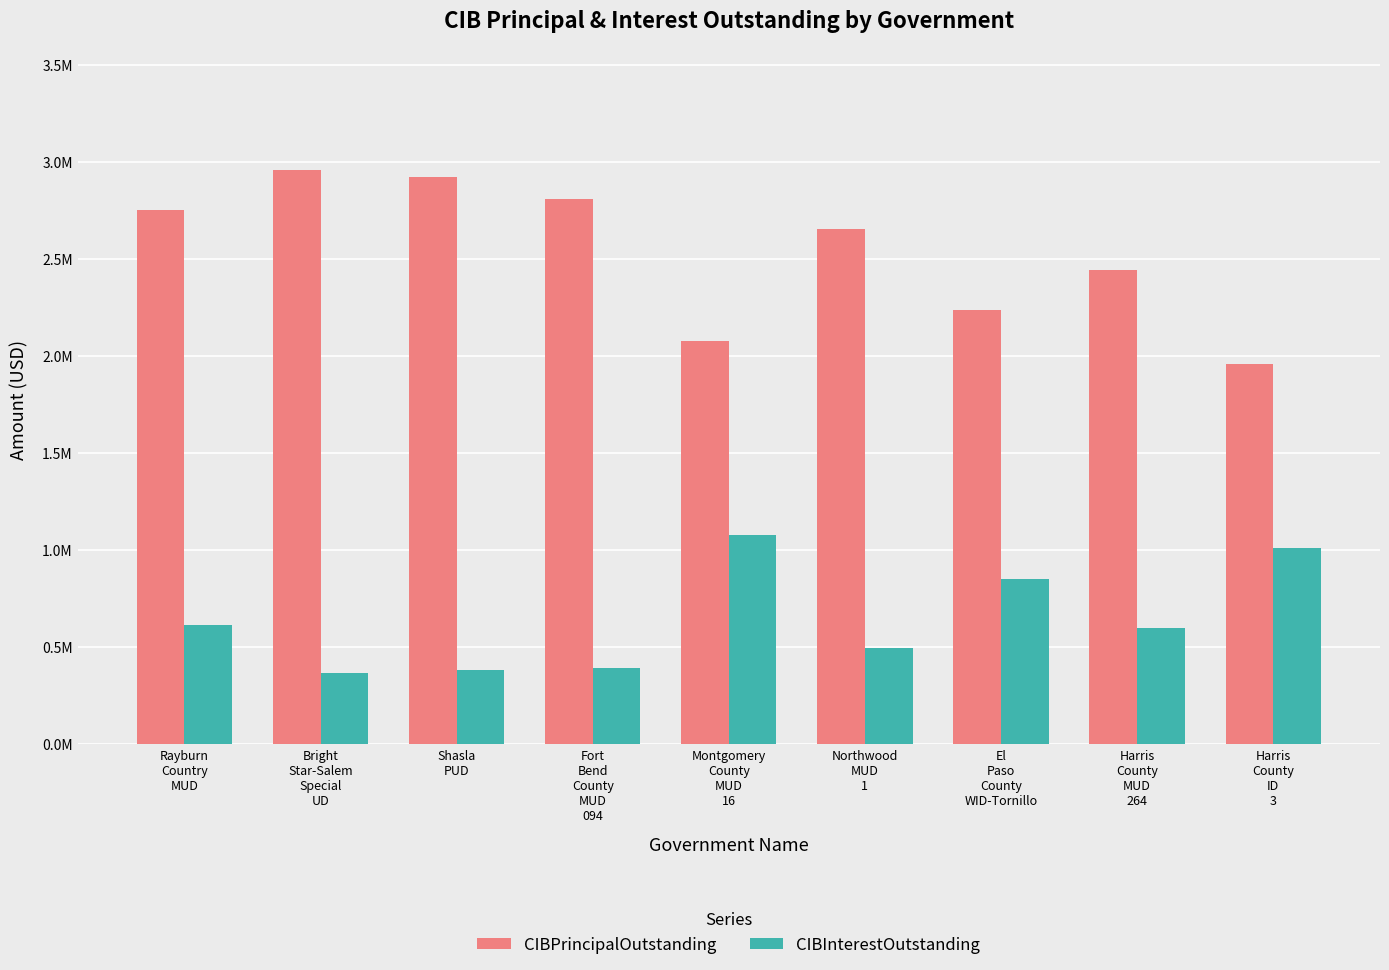

Are the bars horizontal?

No